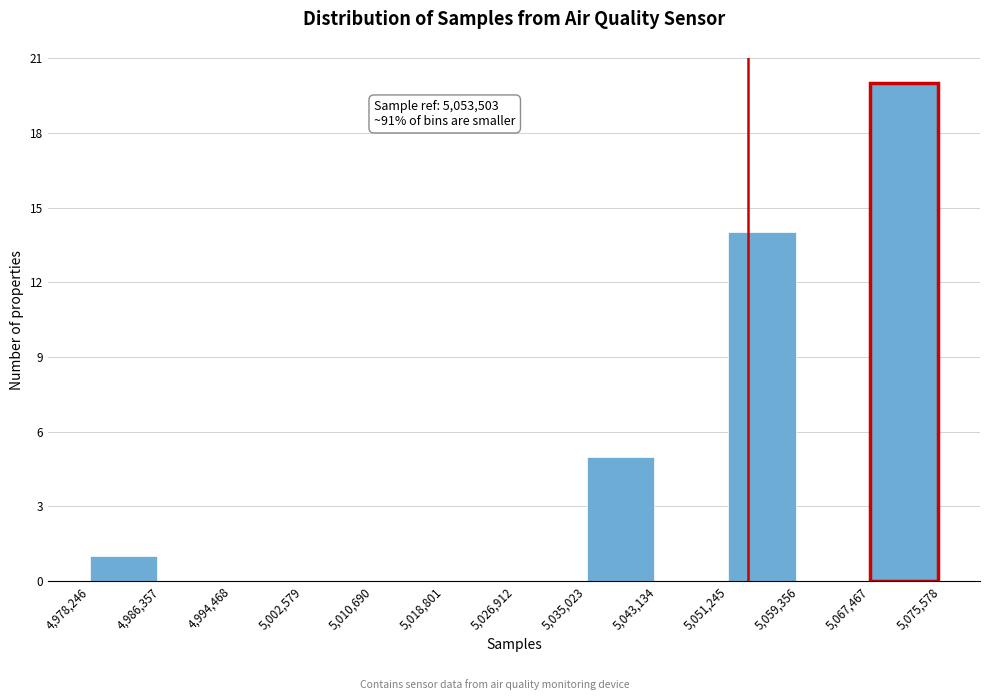

Which range on the x-axis has the tallest bar?

5,067,467 to 5,075,578